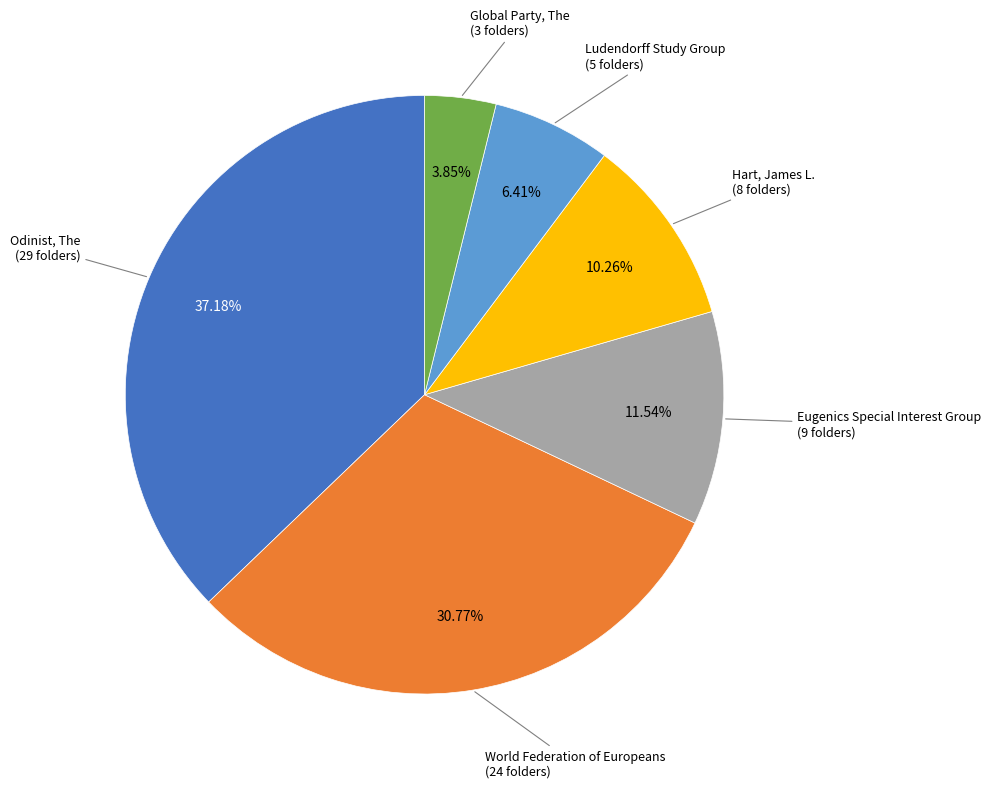

Is there any slice that represents more than half of the pie?

No